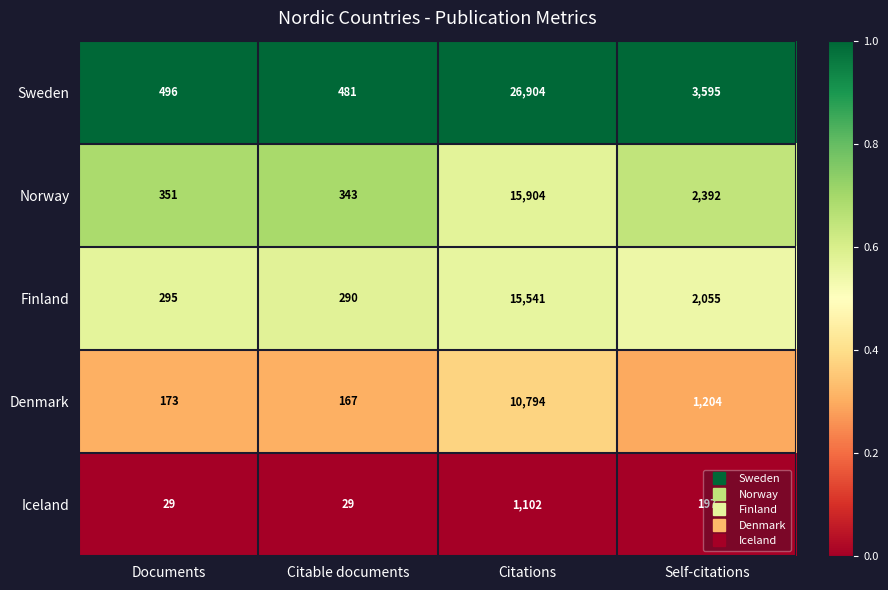

Which category has the lowest value in the Denmark series?

Citable documents